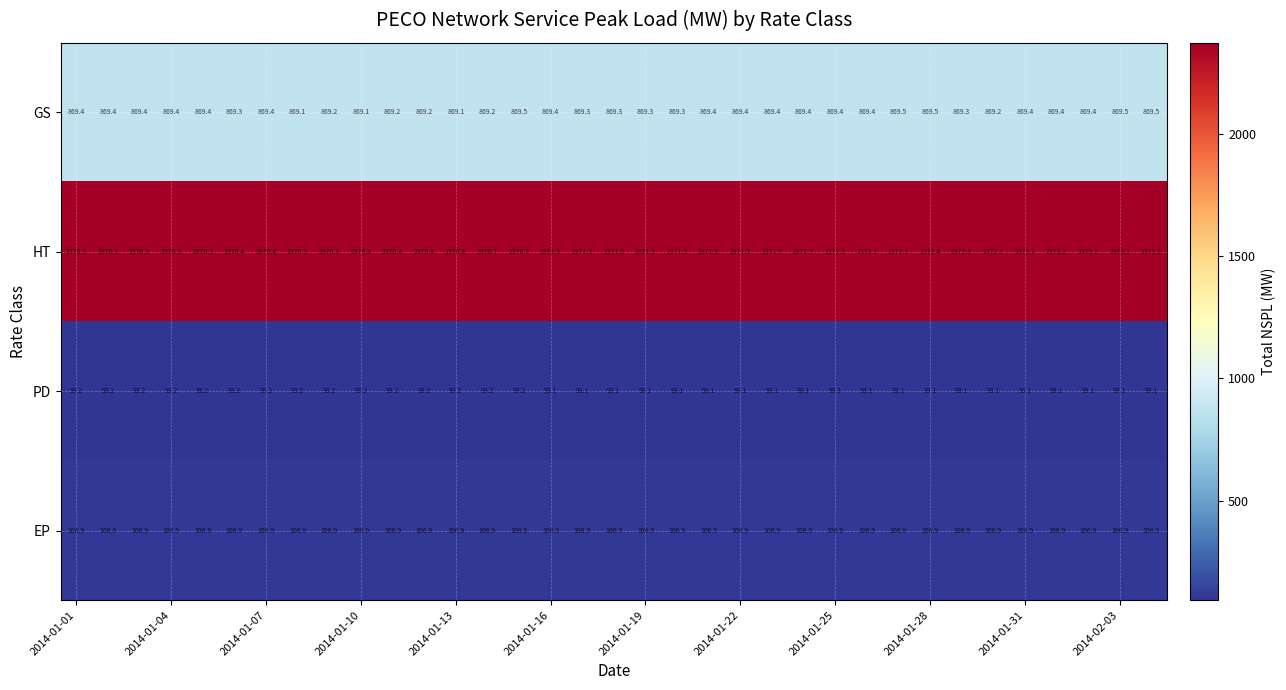

What is the highest value of the EP series?

106.9